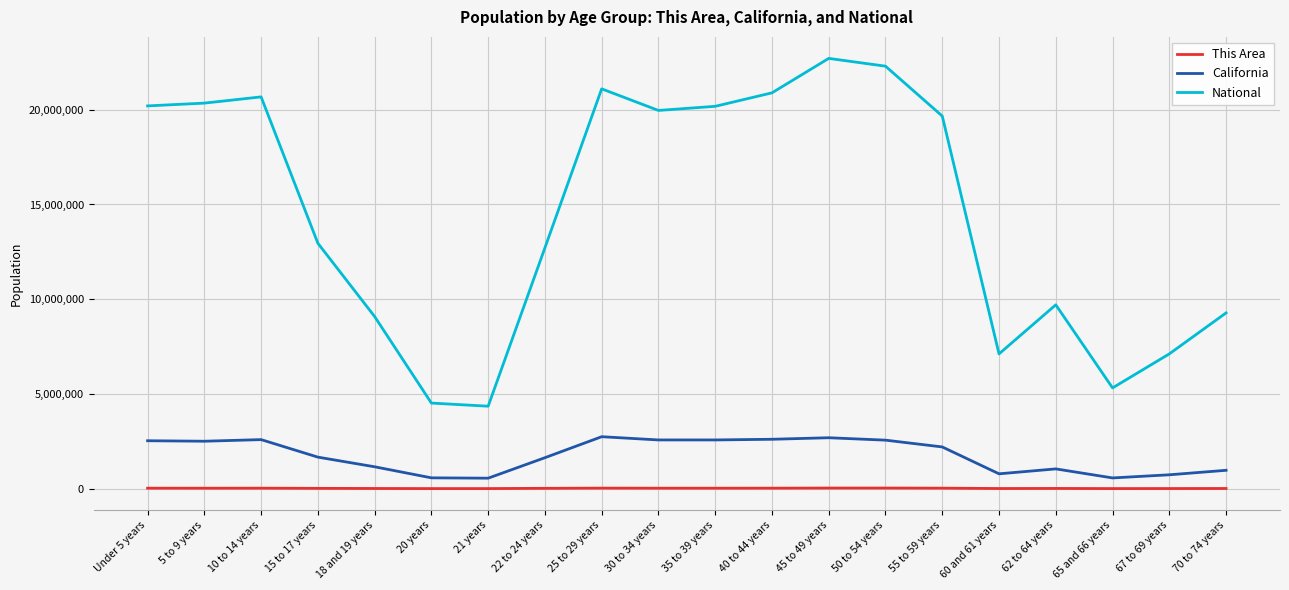

True or false: This Area and National cross at least once.

False